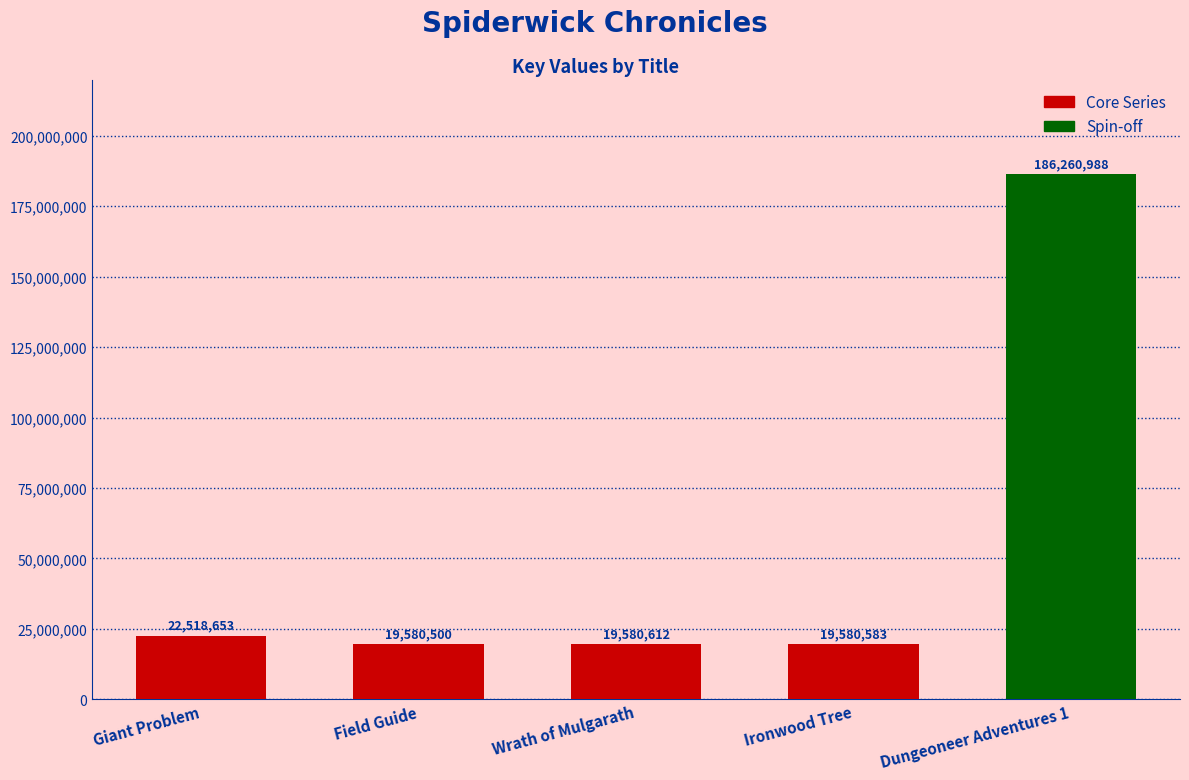

Rank the categories by value from highest to lowest.

Dungeoneer Adventures 1, Giant Problem, Wrath of Mulgarath, Ironwood Tree, Field Guide